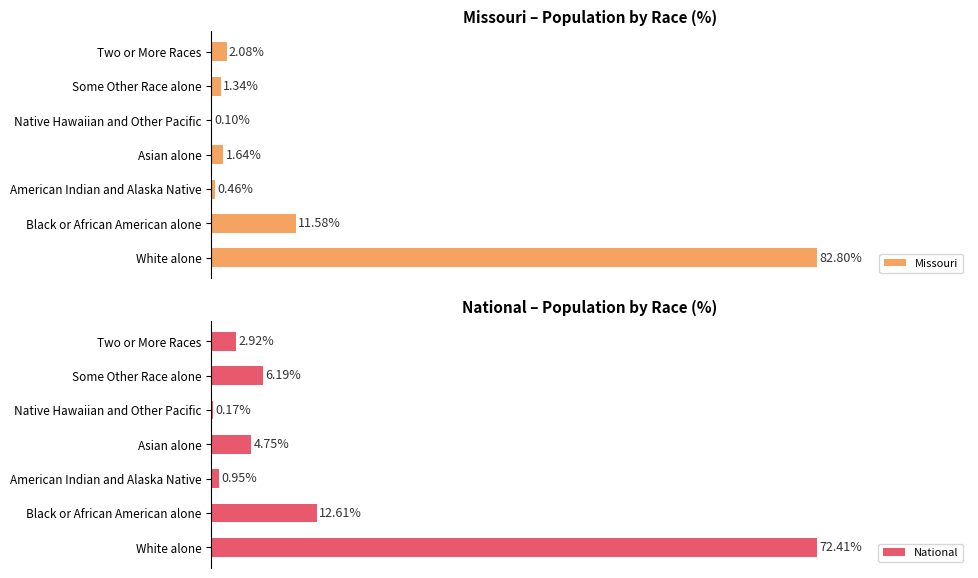

At which label is National closest to 36?

Black or African American alone